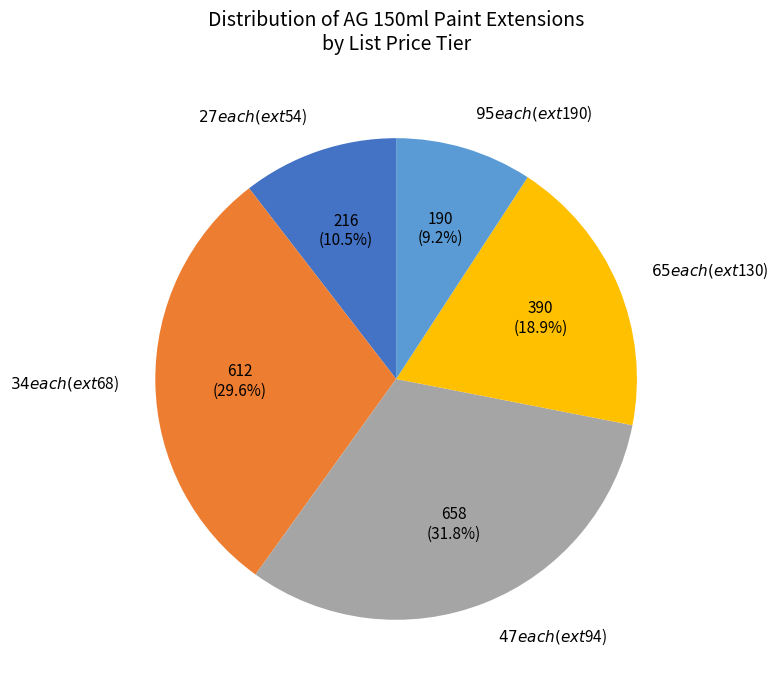

Rank the categories by value from highest to lowest.

$47 each (ext $94), $34 each (ext $68), $65 each (ext $130), $27 each (ext $54), $95 each (ext $190)